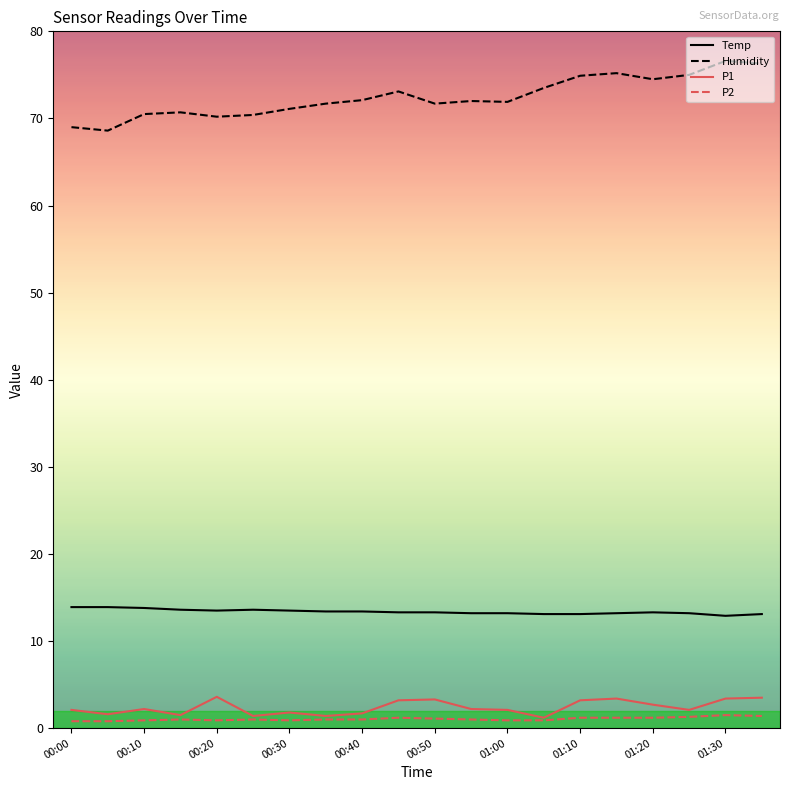

True or false: P1 has more than 1 points higher than both neighbors.

True